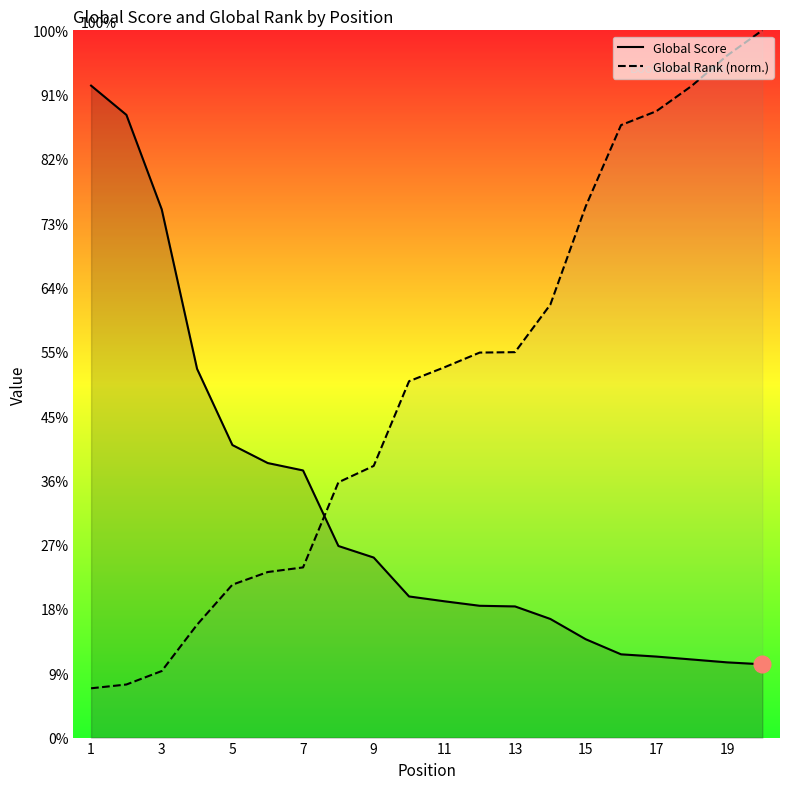

Rank the series by their average value, from lowest to highest.

Global Score, Global Rank